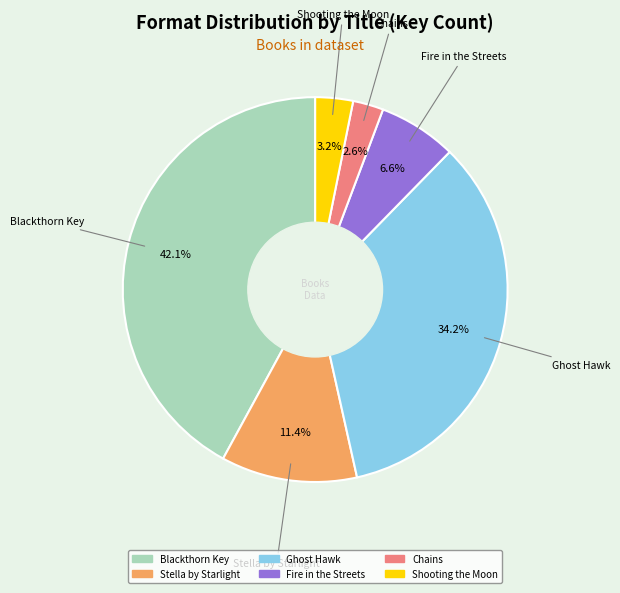

How many segments does this pie chart have?

6